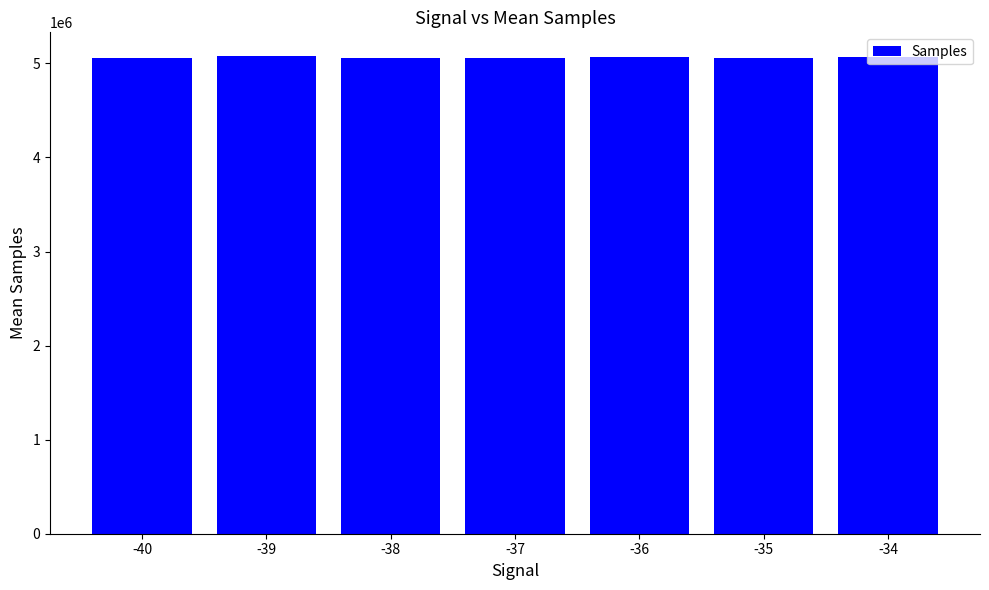

What is the average value?

5061540.3